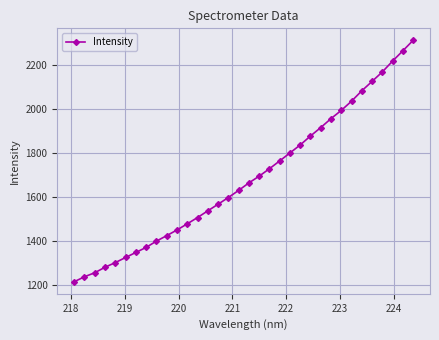

What is the value of the 14th point from the left?

1535.5